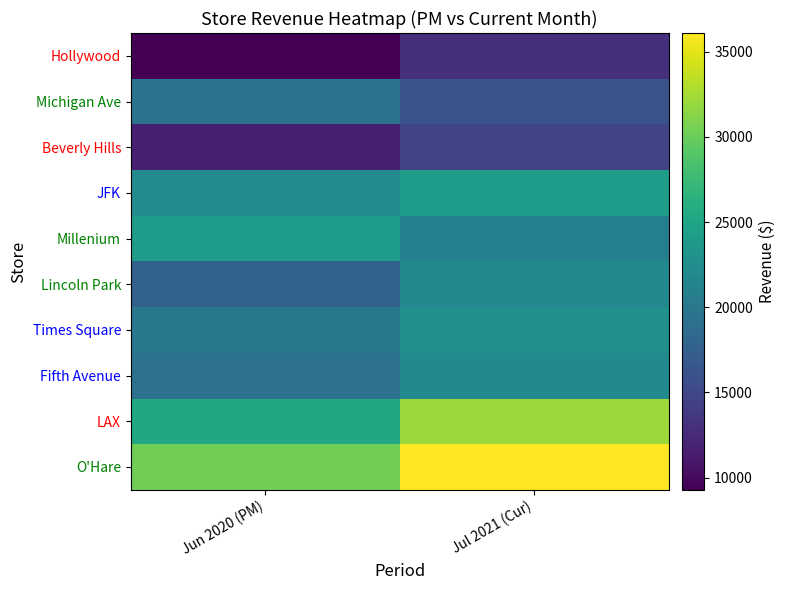

What is the total value across all series at Jul 2021 (Cur)?

223774.2